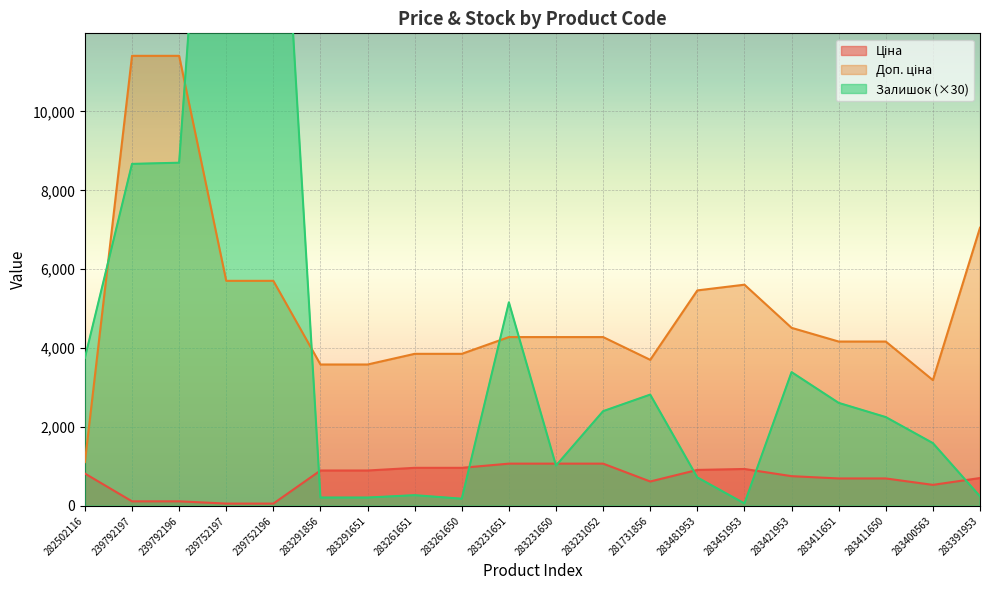

Rank the categories by Ціна value from highest to lowest.

283231651, 283231650, 283231052, 283261651, 283261650, 283451953, 283481953, 283291856, 283291651, 282502116, 283421953, 283391953, 283411651, 283411650, 281731856, 283400563, 239792197, 239792196, 239752197, 239752196